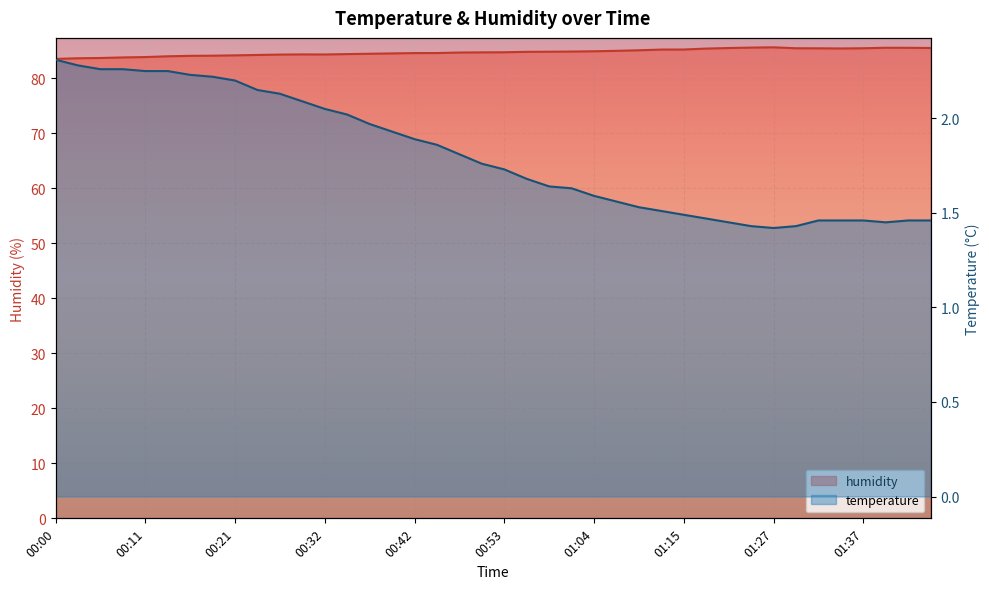

What is the label of the 28th point from the right?

00:32